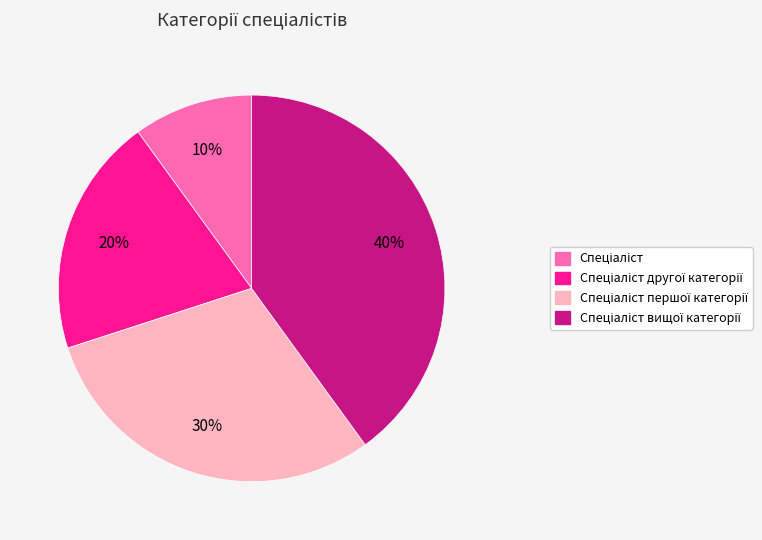

Does any single category account for the majority?

No